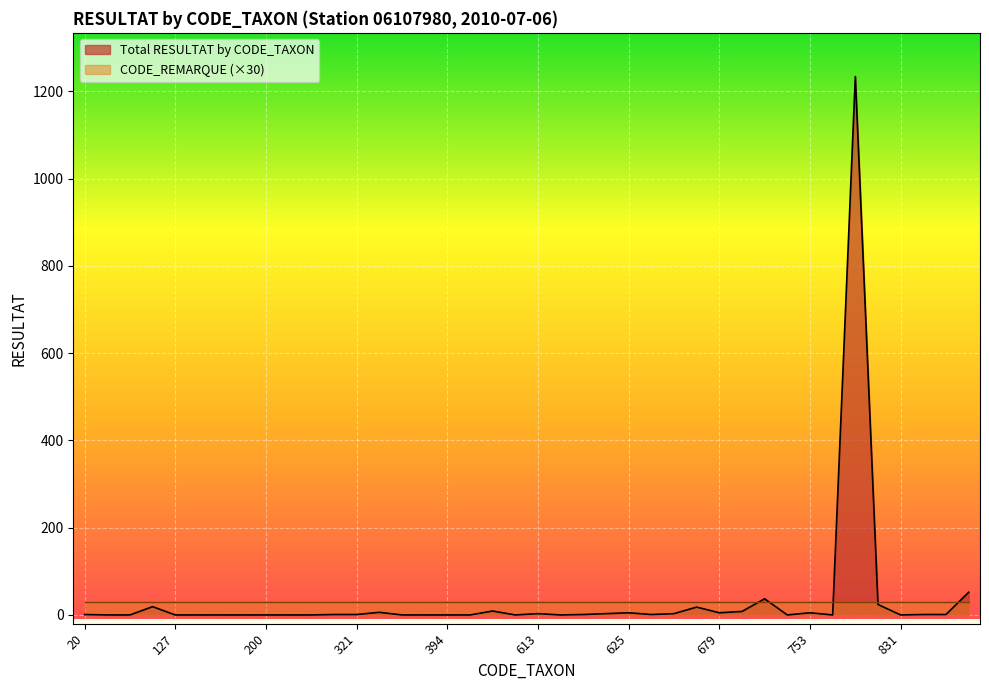

Reading right to left, extract all data points from this chart.

52	1	1	0	24	1234	0	5	0	37	8	5	18	3	1	5	3	1	0	3	0	9	0	0	0	0	6	1	1	0	0	0	0	0	0	0	19	0	0	1